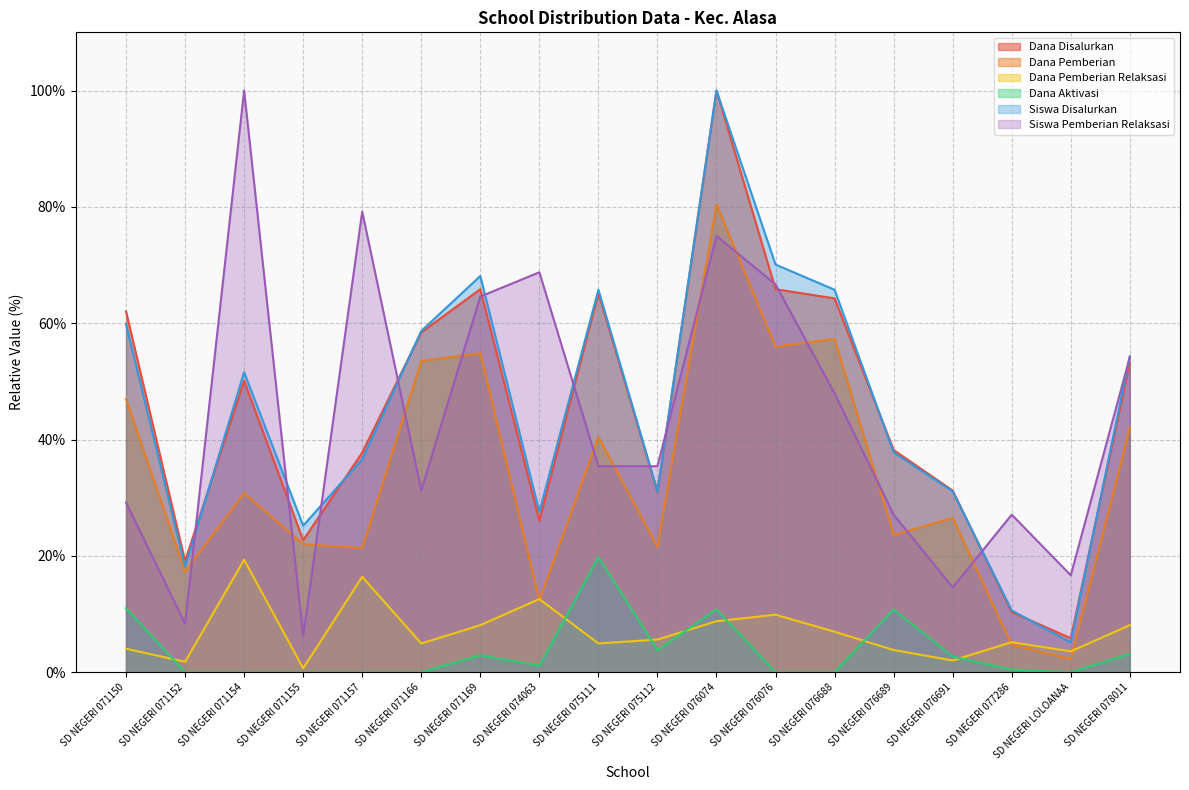

Rank the series by their maximum value, from highest to lowest.

Dana Disalurkan, Siswa Disalurkan, Siswa Pemberian Relaksasi, Dana Pemberian, Dana Aktivasi, Dana Pemberian Relaksasi